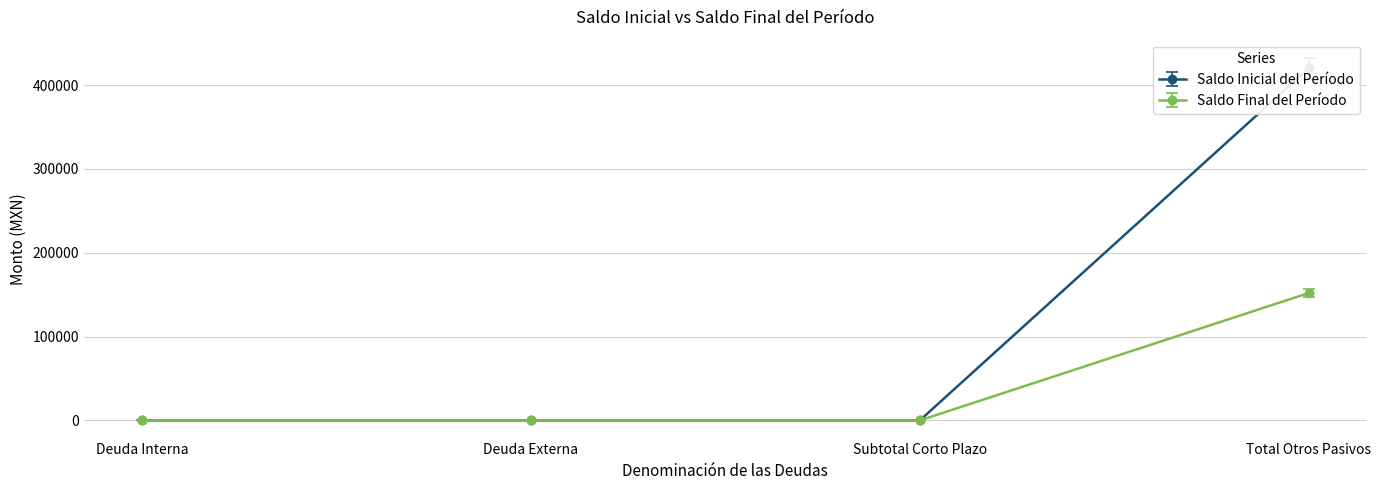

True or false: Saldo Inicial del Período has a value of 419887.1 at Total Otros Pasivos.

True